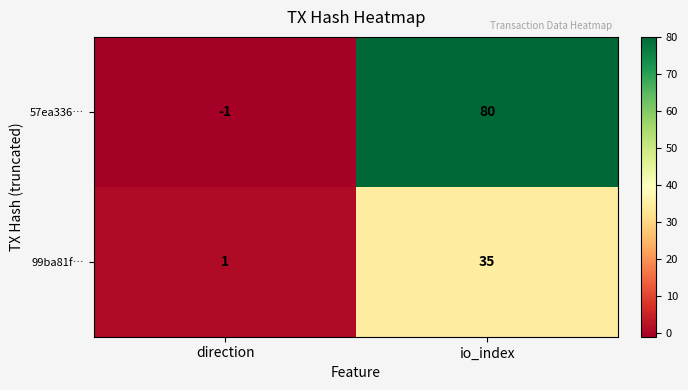

At which category is the sum across all series the highest?

io_index